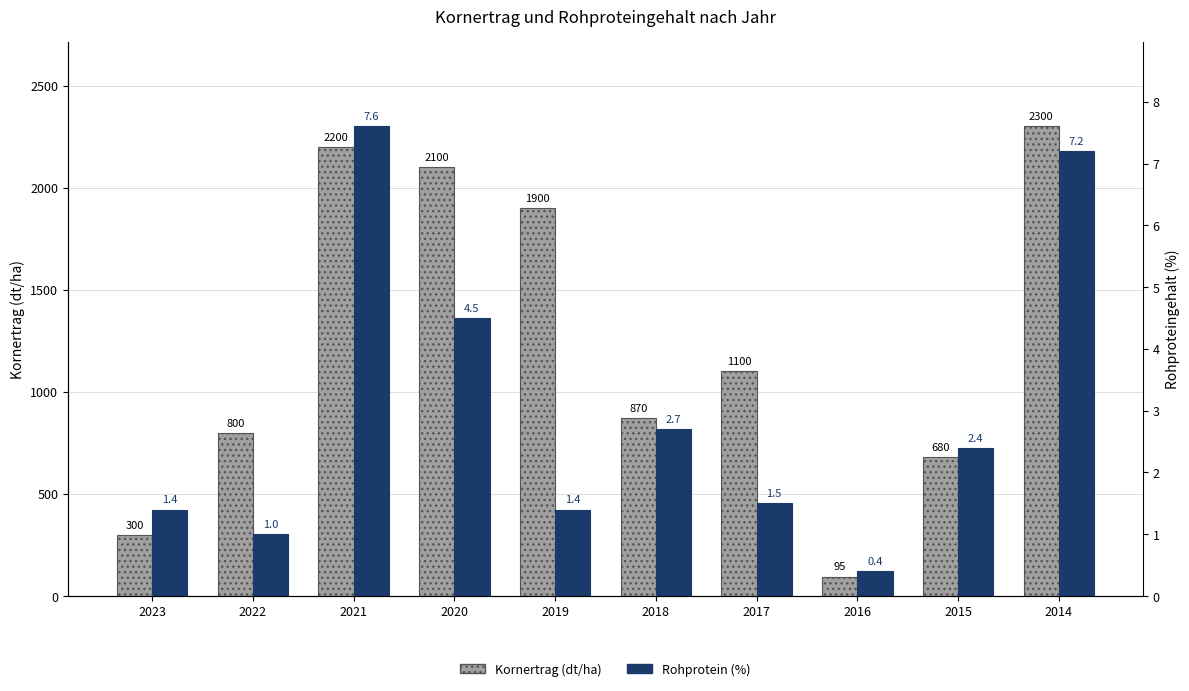

What is the highest value of the Rohprotein (%) series?

7.6